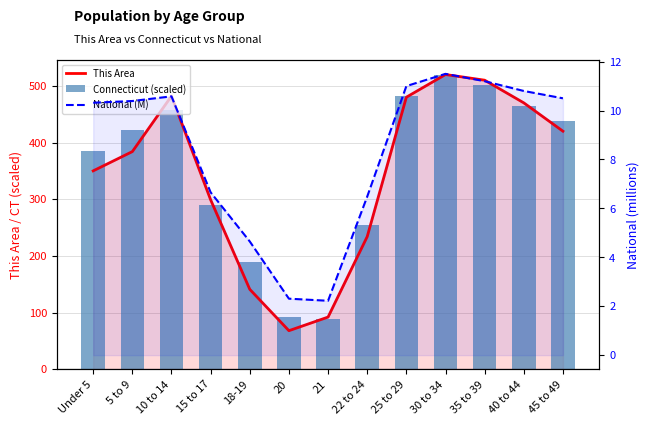

What is the label of the 11th bar from the right?

10 to 14